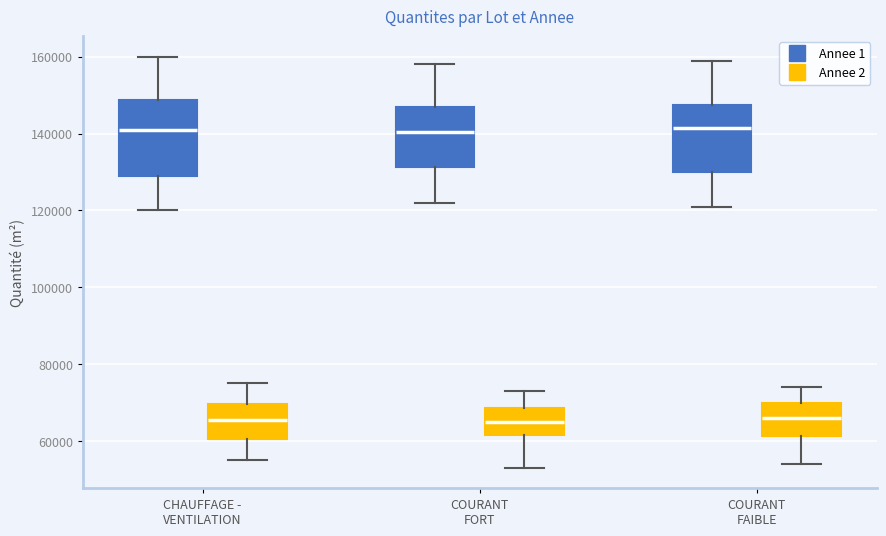

Where does the upper whisker of the box for COURANT FORT (Annee 1) end on the y-axis? The values are not printed on the chart, so give them approximately, as read against the axis.

158000